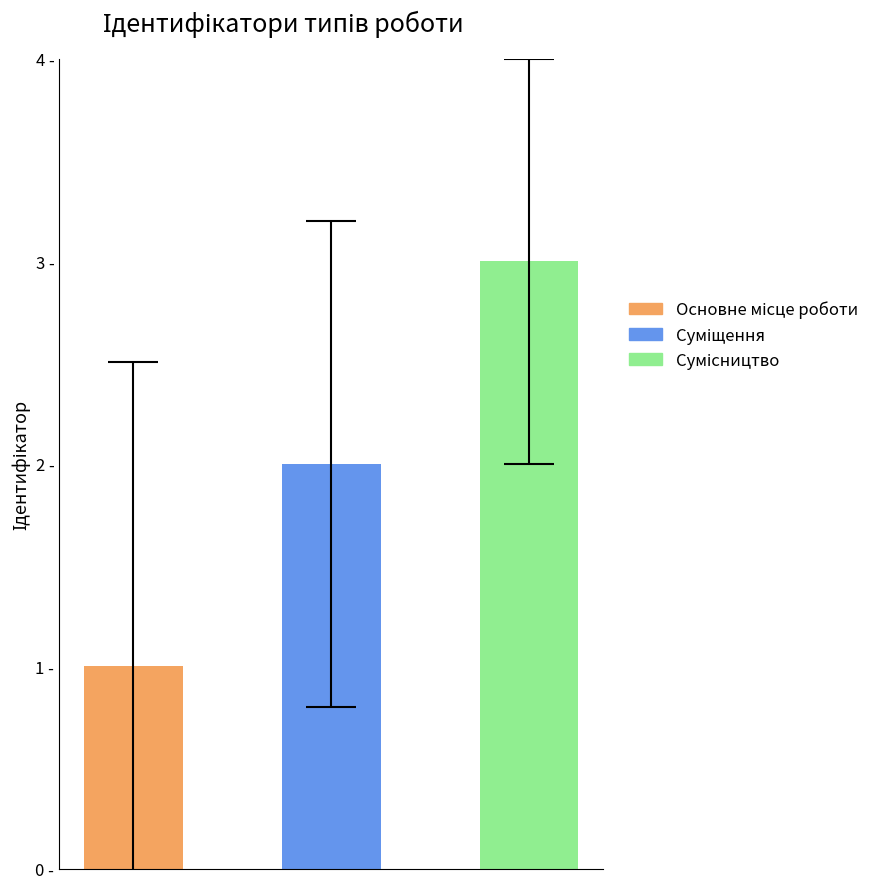

Which label corresponds to the largest value in the chart?

Сумісництво